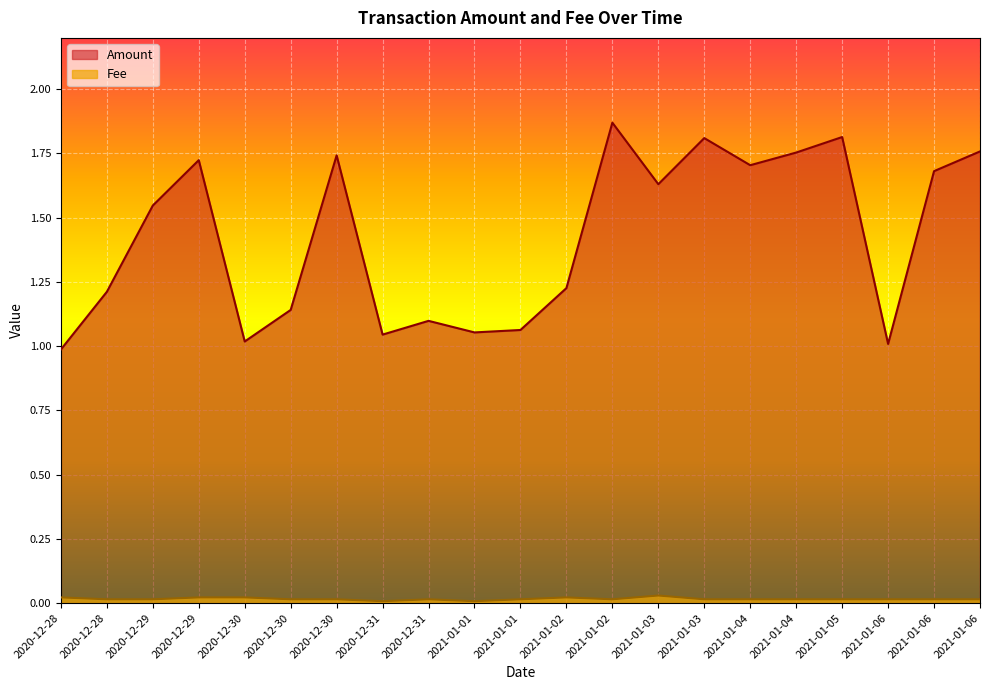

Which has a higher value, 2021-01-03 or 2020-12-28?

2021-01-03